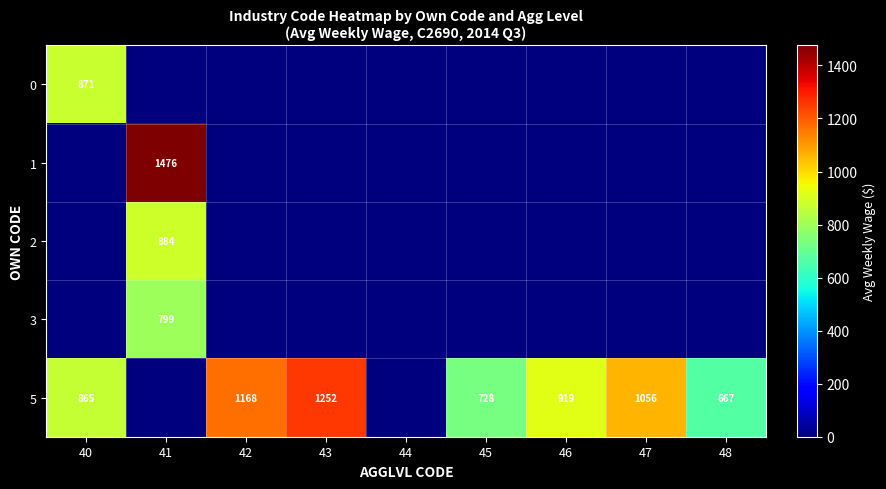

True or false: 3 has a value of 799 at 41.

True